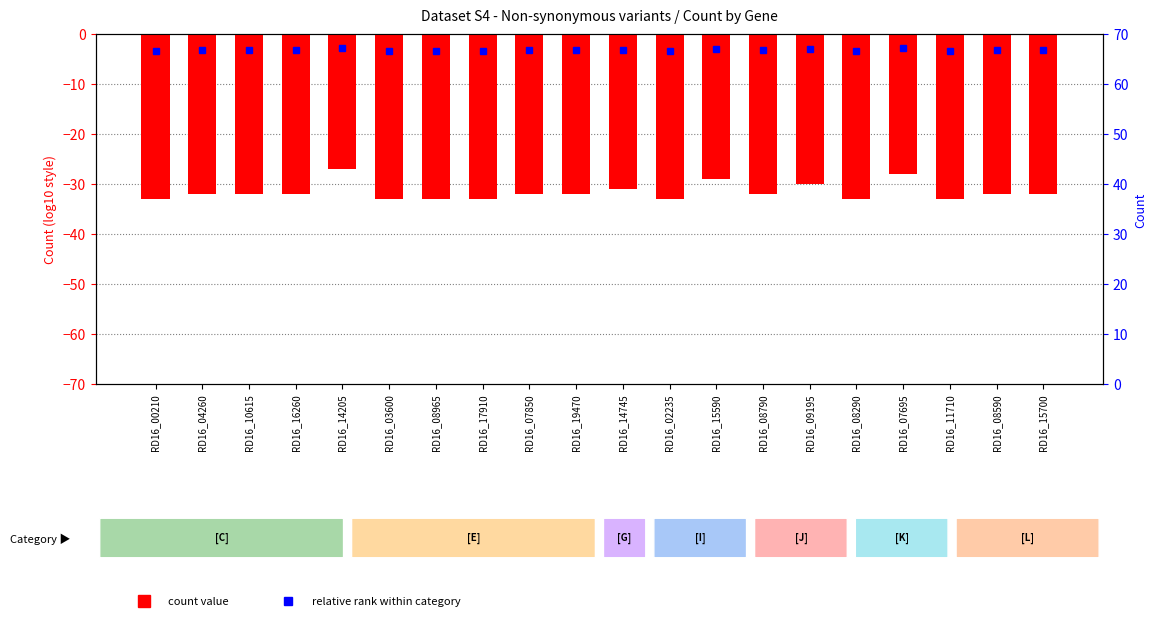

Which has a higher value, RD16_16260 or RD16_02235?

RD16_16260